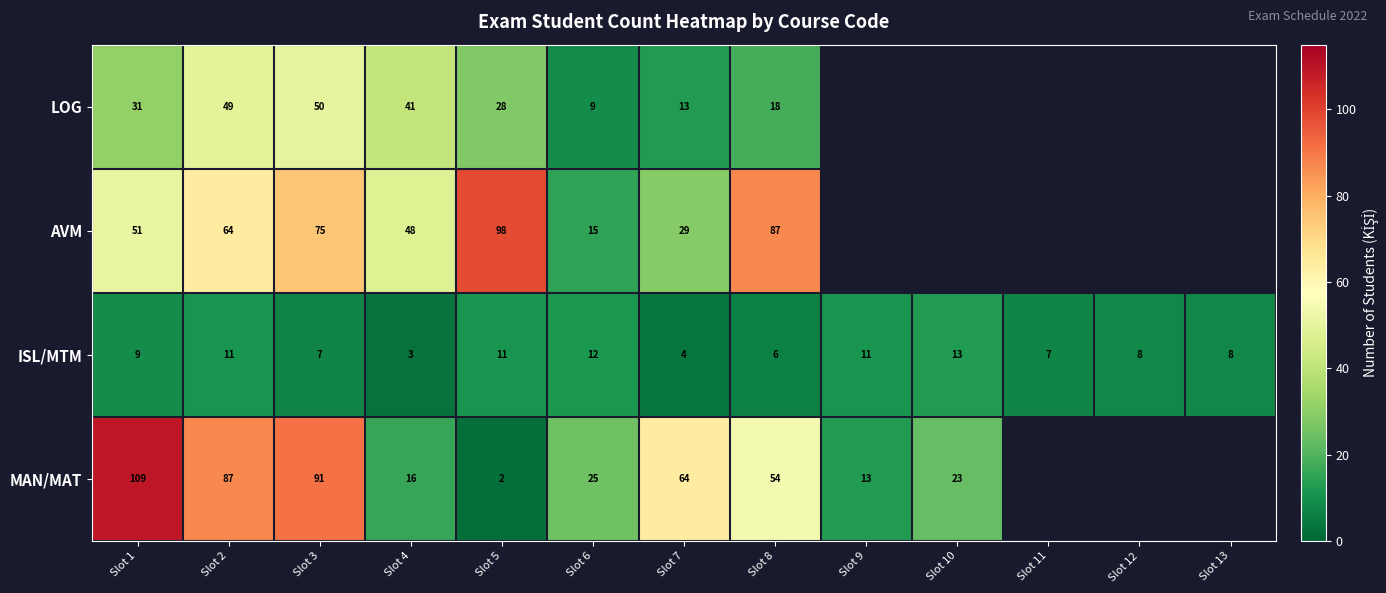

Which series changed the most between Slot 3 and Slot 8?

MAN/MAT